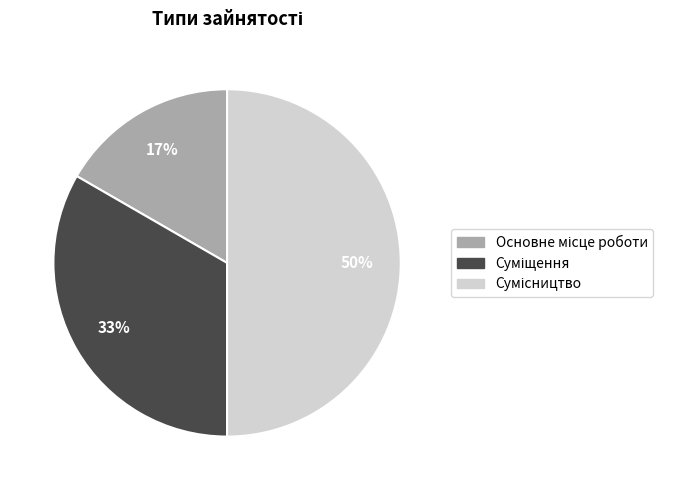

To the nearest percent, what is the difference between the largest and smallest slice percentages?

33%